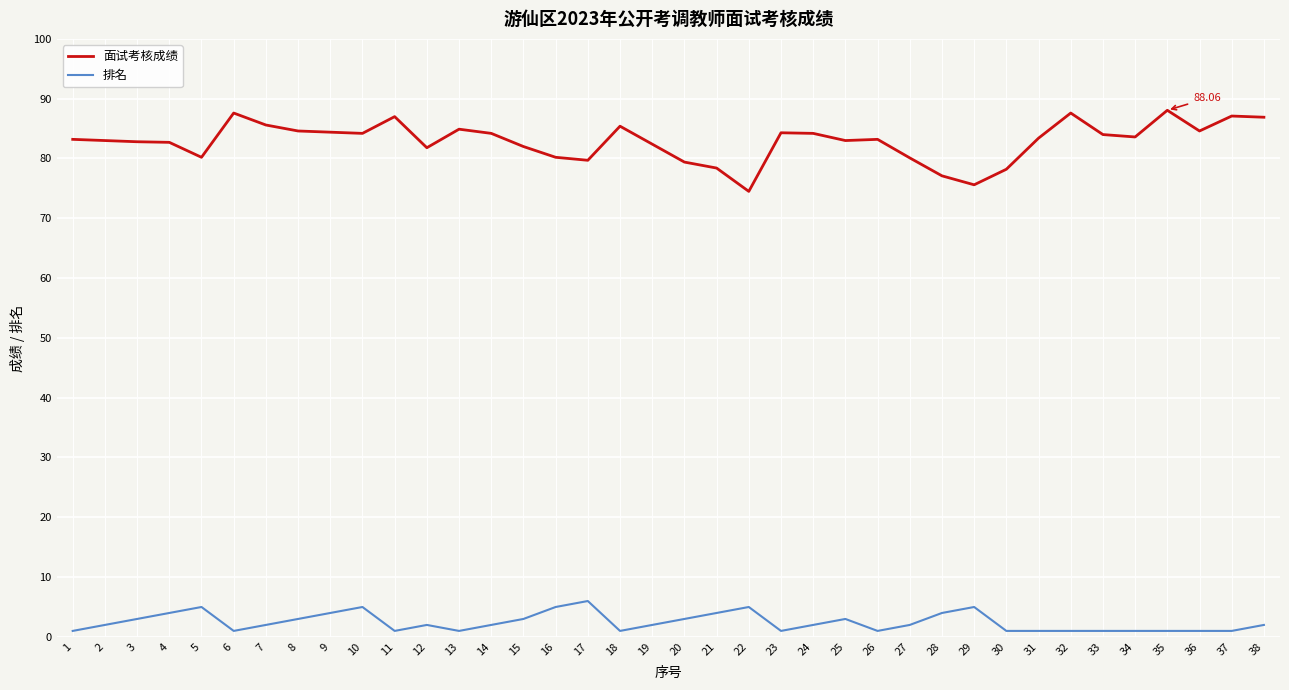

What is the difference between the 面试考核成绩 values at 20 and 36?

5.2